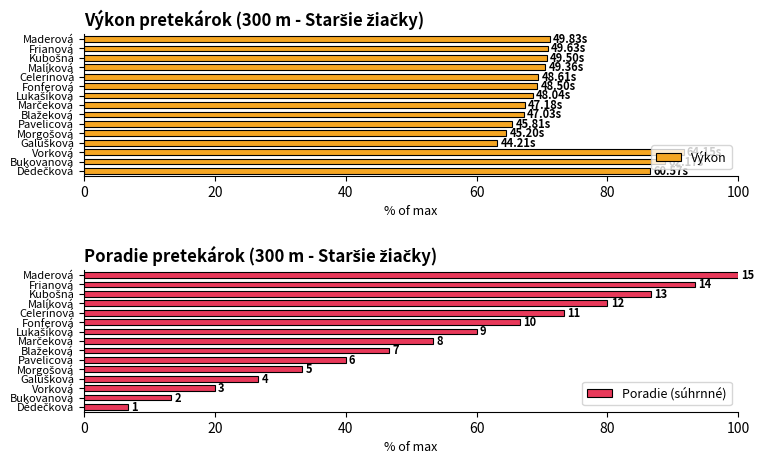

What is the difference between the maximum and second lowest values in the Výkon series?

27.1